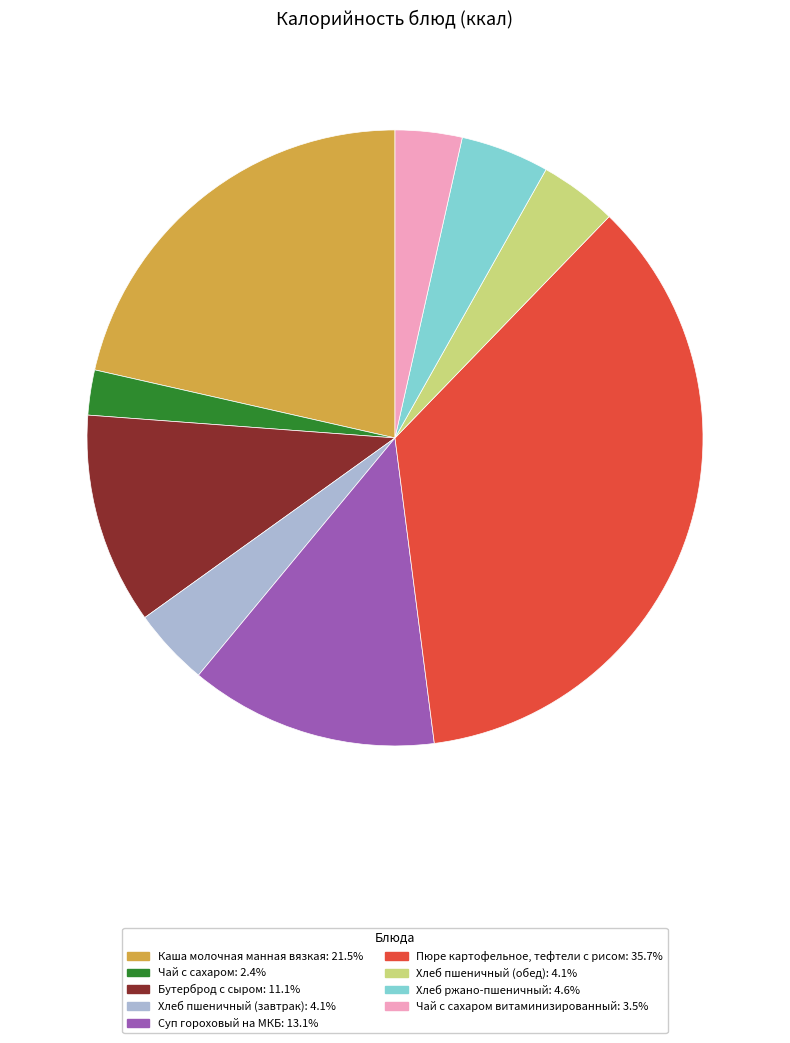

Is the sum of Бутерброд с сыром: 11.1% and Хлеб ржано-пшеничный: 4.6% greater than half?

No